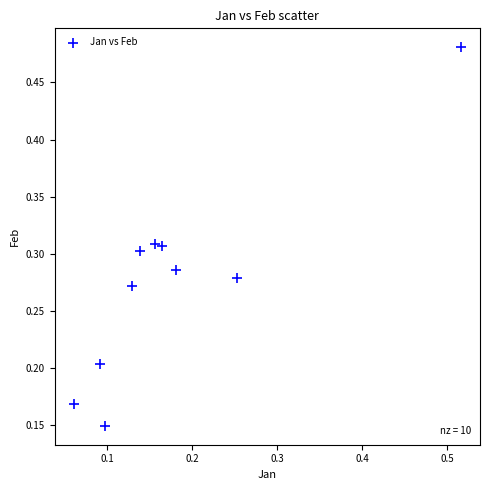

Count the number of points in this scatter plot.

10